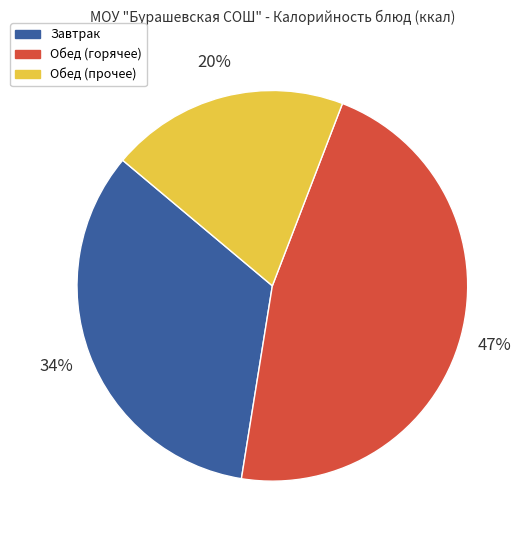

Is there a majority slice in this chart?

No